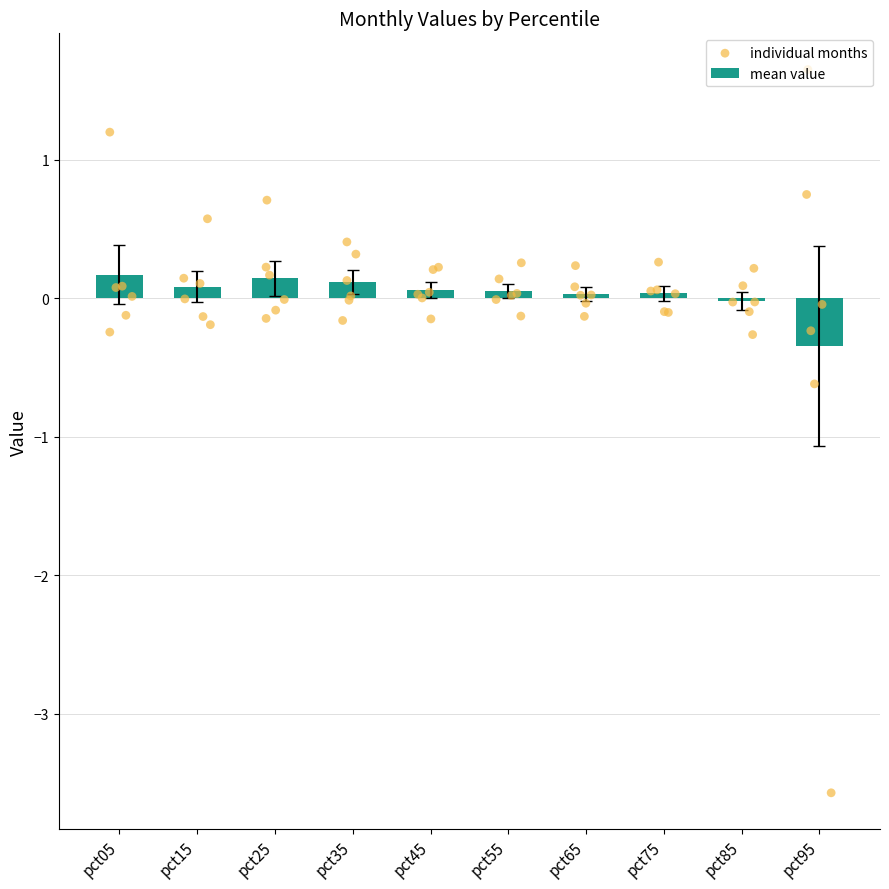

What is the sum of all mean value values?

0.3